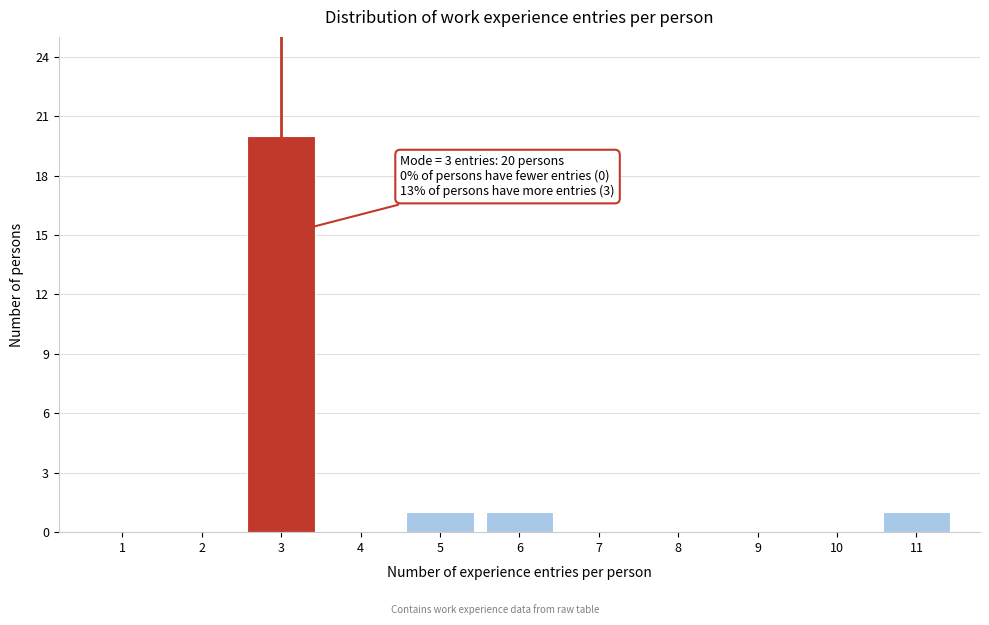

Reading right to left, extract all data points from this chart.

11=1	10=0	9=0	8=0	7=0	6=1	5=1	4=0	3=20	2=0	1=0